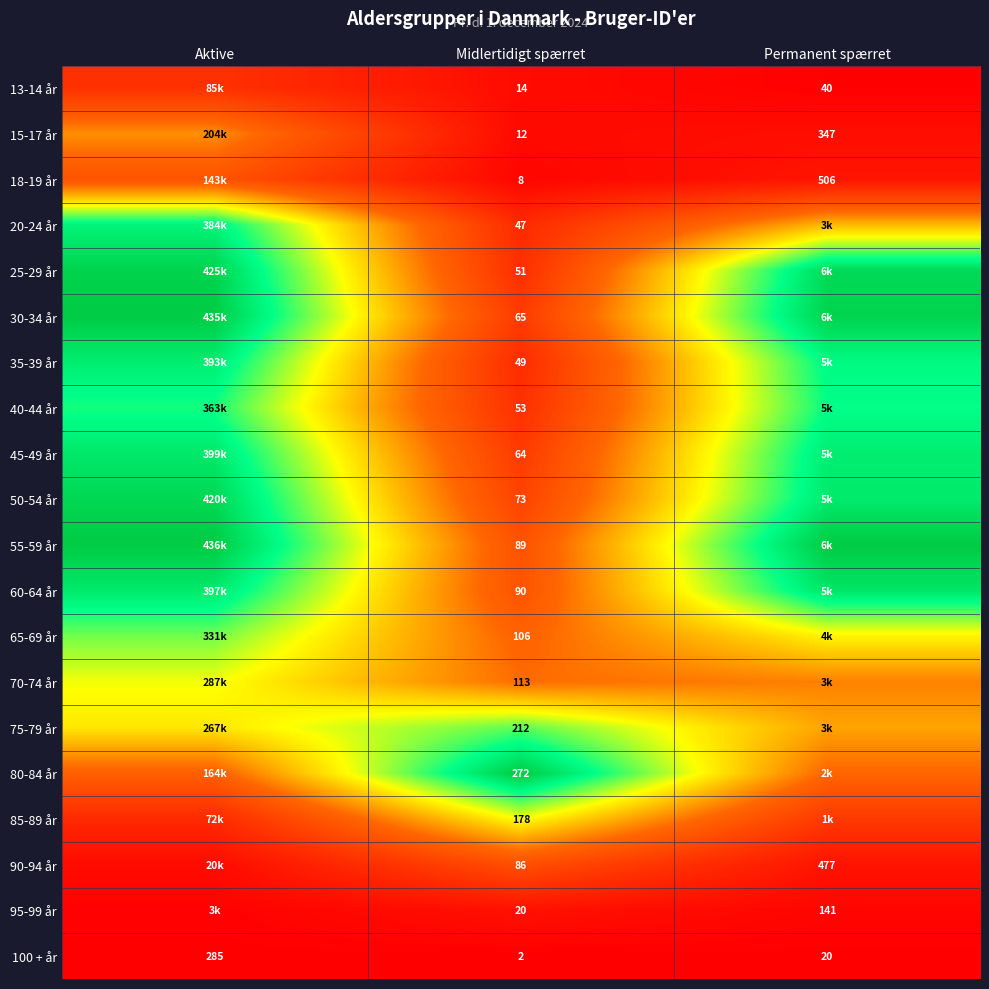

Is the value of 95-99 år at Midlertidigt spærret greater than the value of 25-29 år at Midlertidigt spærret?

No